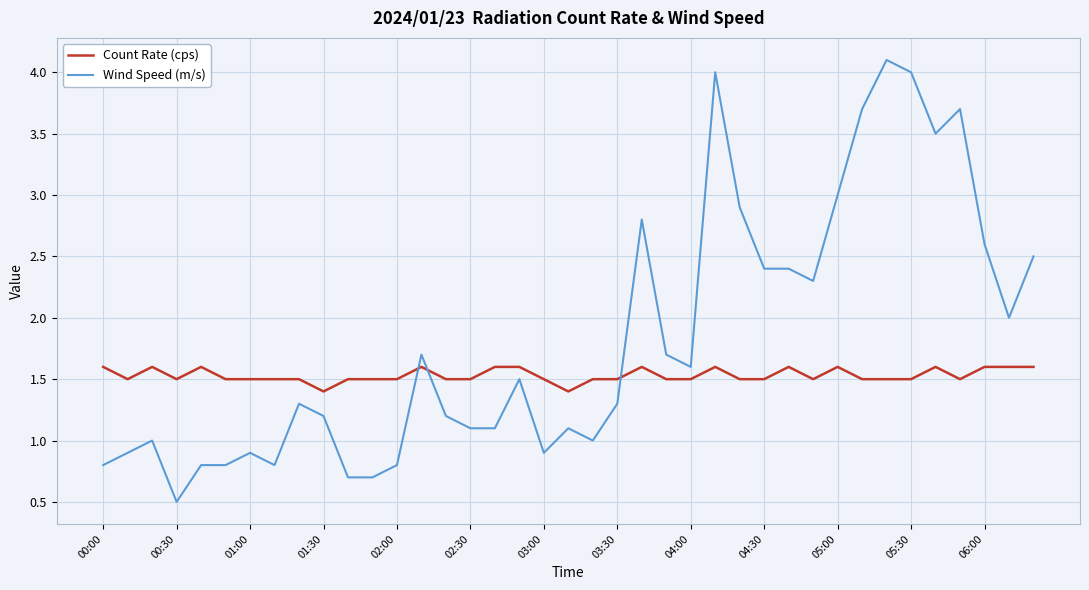

What is the difference between the maximum and minimum values in the Wind Speed (m/s) series?

3.6